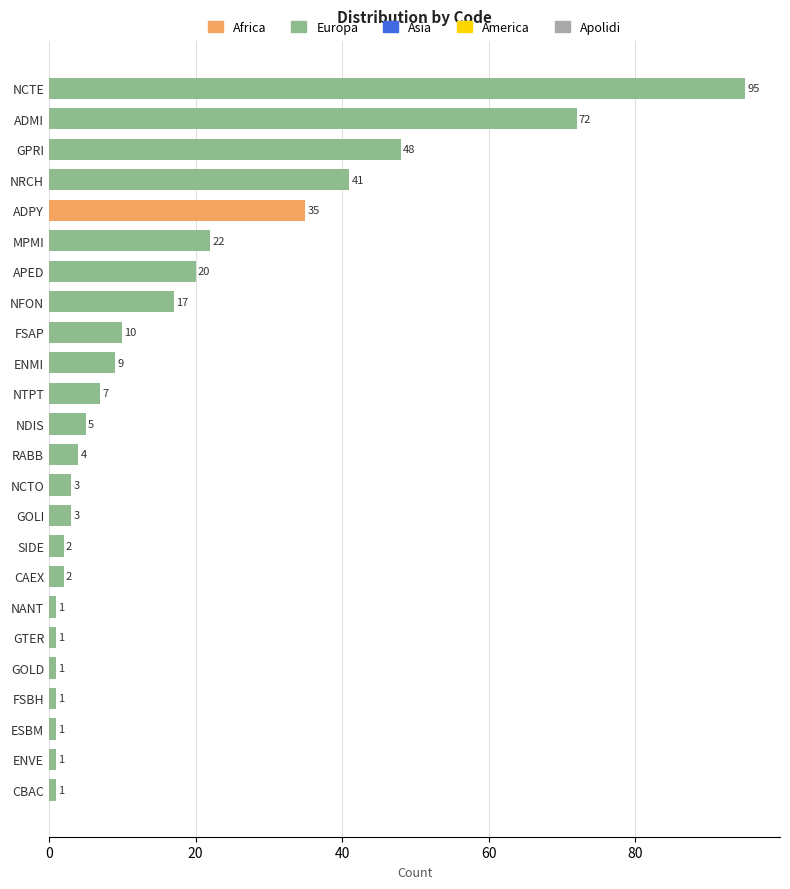

What is the value of the 13th bar from the top?

4